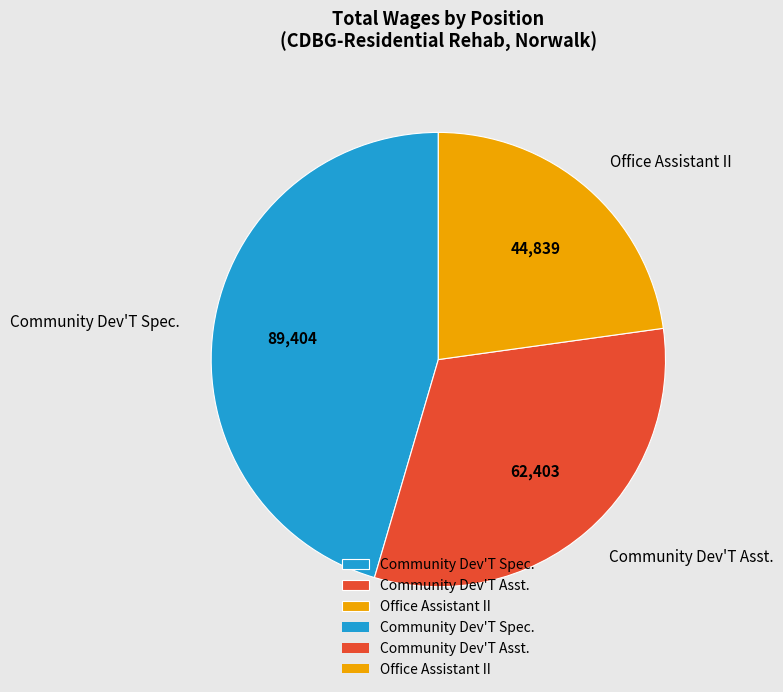

Rank the categories by value from lowest to highest.

Office Assistant II, Community Dev'T Asst., Community Dev'T Spec.